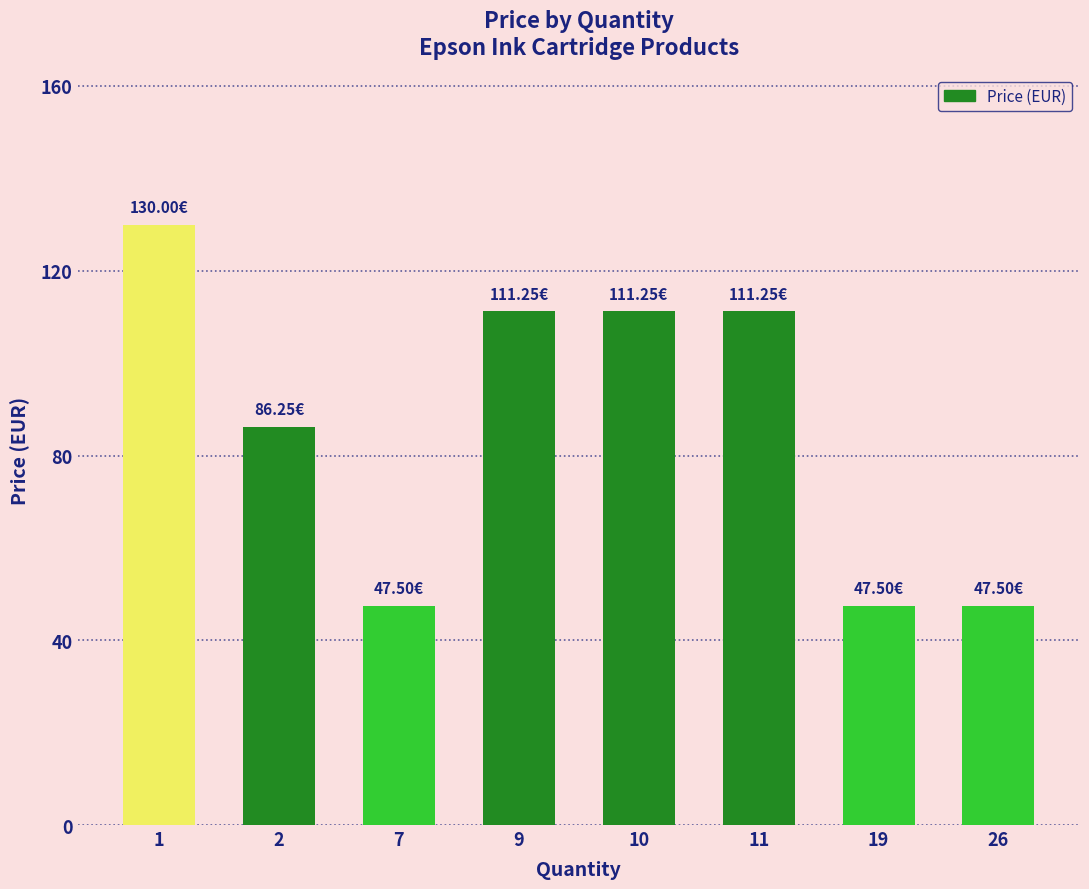

What is the ratio of the value at 19 to the value at 2?

0.6